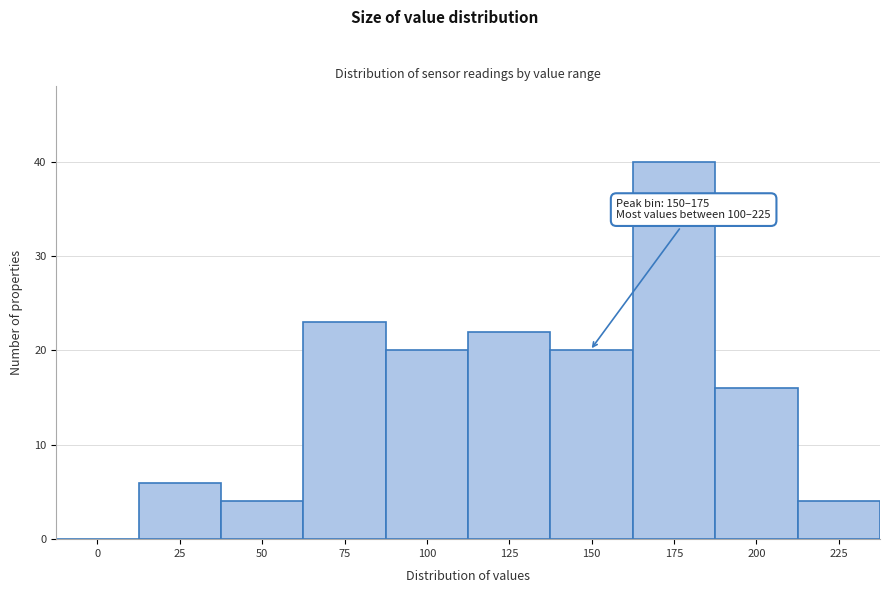

Reading right to left, transcribe all the data shown in this chart.

225=4	200=16	175=40	150=20	125=22	100=20	75=23	50=4	25=6	0=0